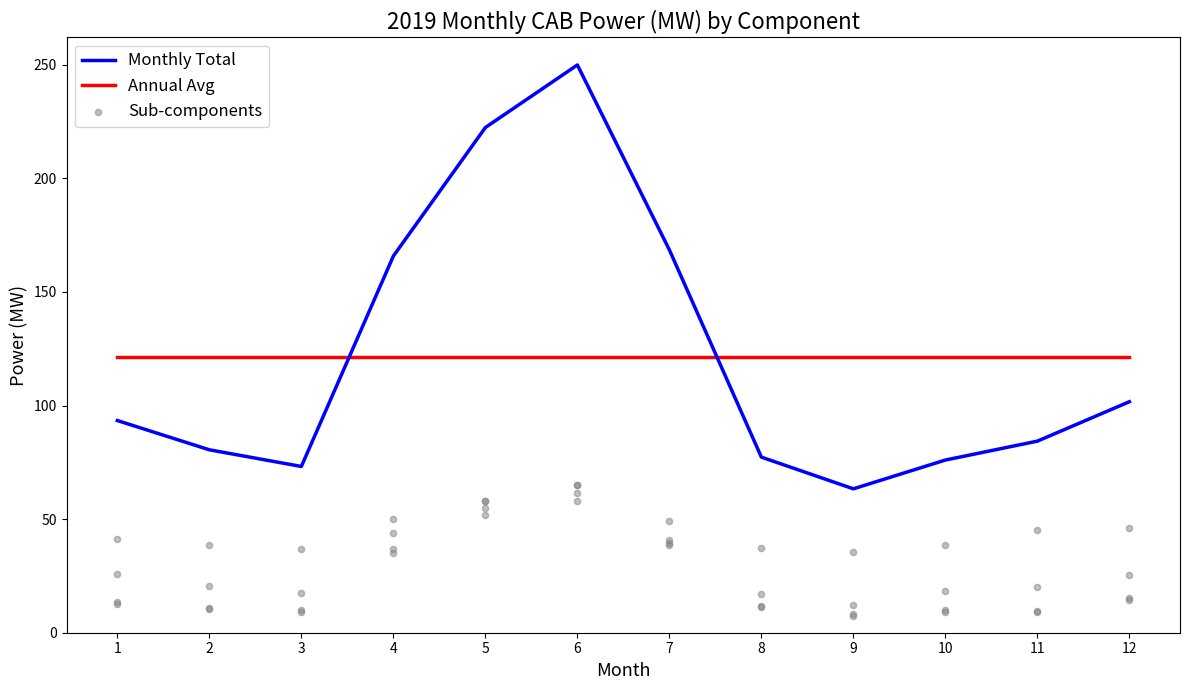

At which category is the sum across all series the highest?

6